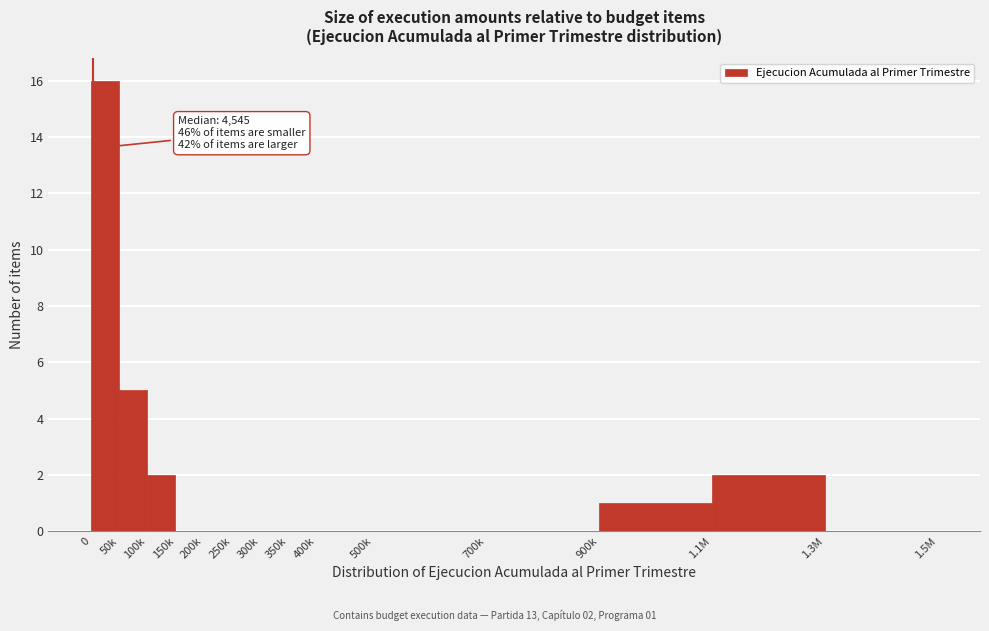

Reading left to right, what are all the values shown in this chart?

0=16	50k=5	100k=2	150k=0	200k=0	250k=0	300k=0	350k=0	400k=0	500k=0	700k=0	900k=1	1.1M=2	1.3M=0